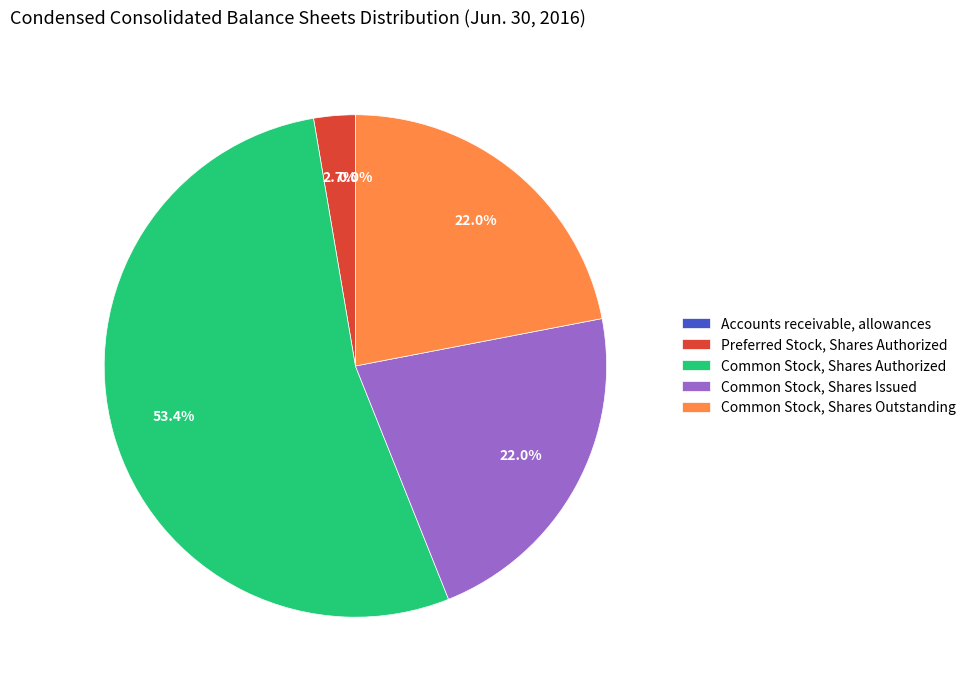

Approximately how many times larger is the value at Common Stock, Shares Authorized compared to Common Stock, Shares Outstanding?

2.4